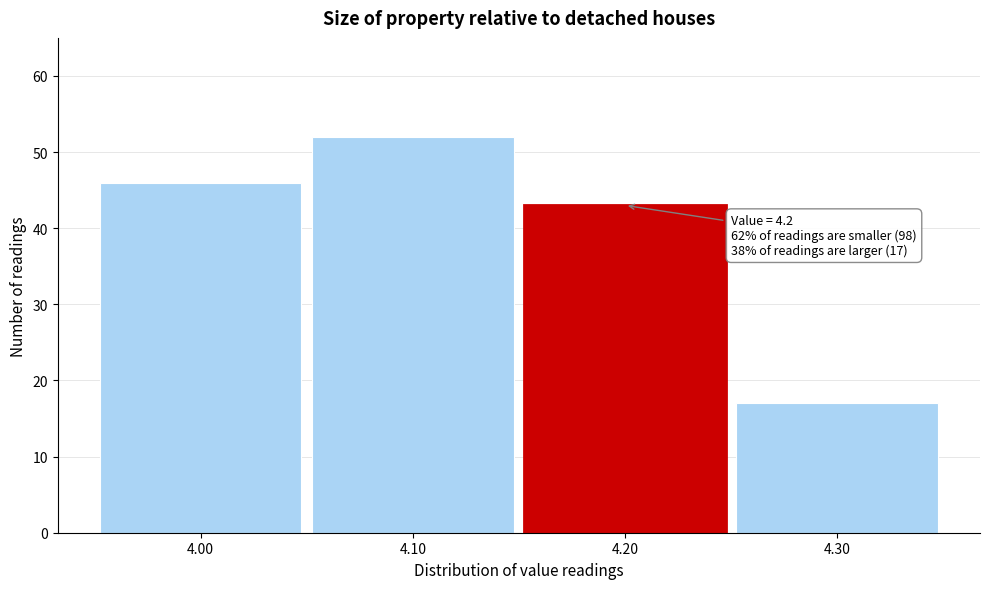

Over which range of the x-axis is the bar tallest?

4.05 to 4.15